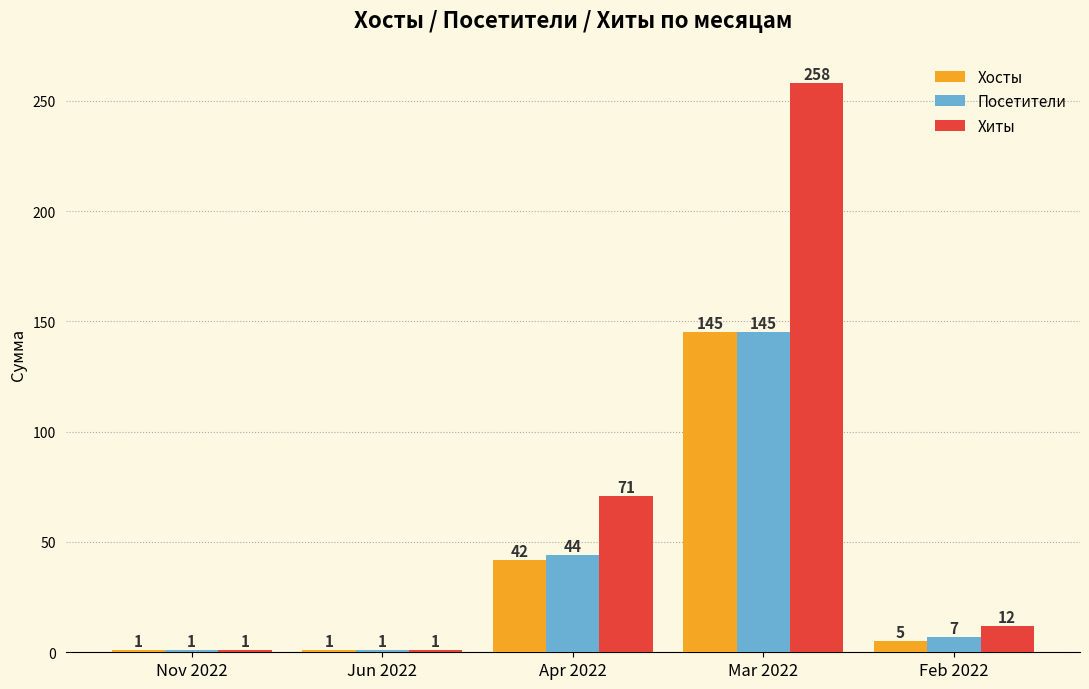

What is the label of the 1st bar from the left?

Nov 2022